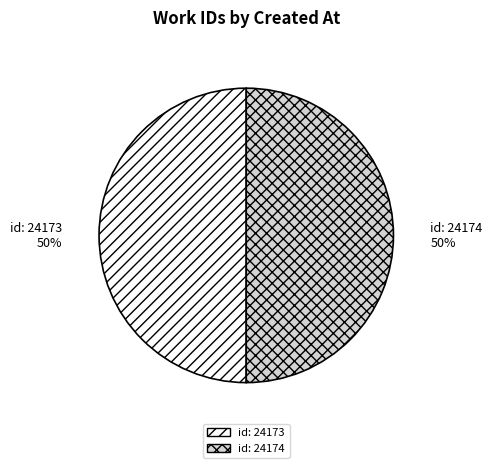

The id: 24173 slice represents 50% of the pie. True or false?

True